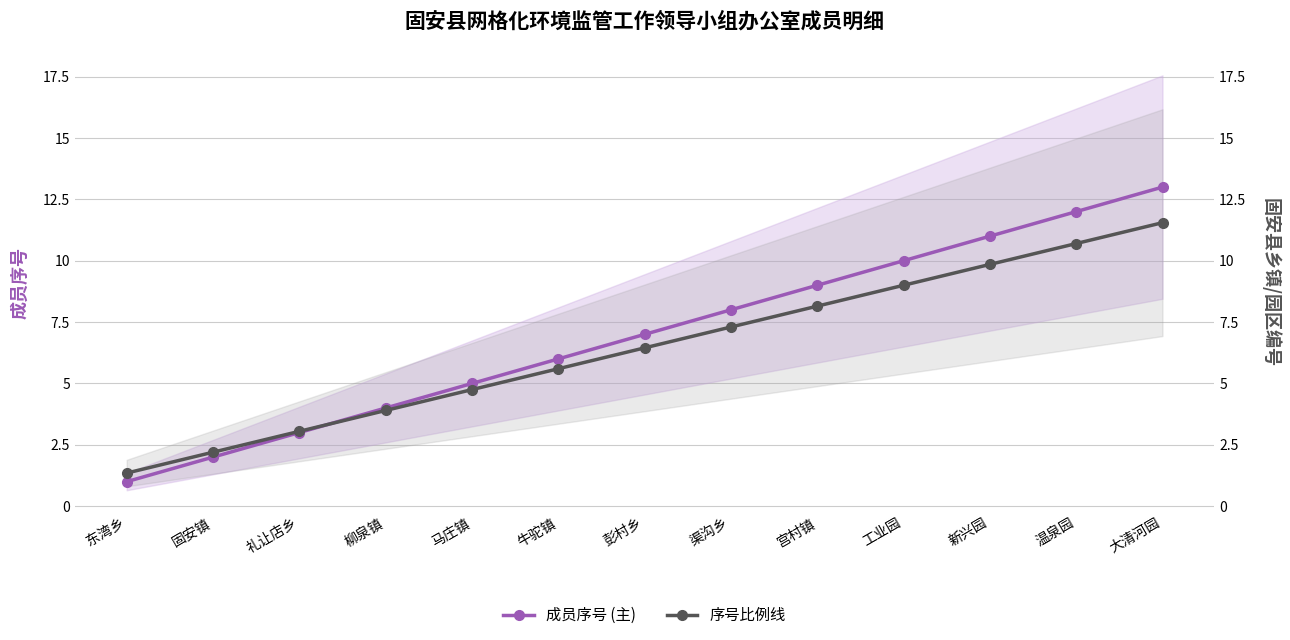

What is the sum of all 成员序号 (主) values?

91.0